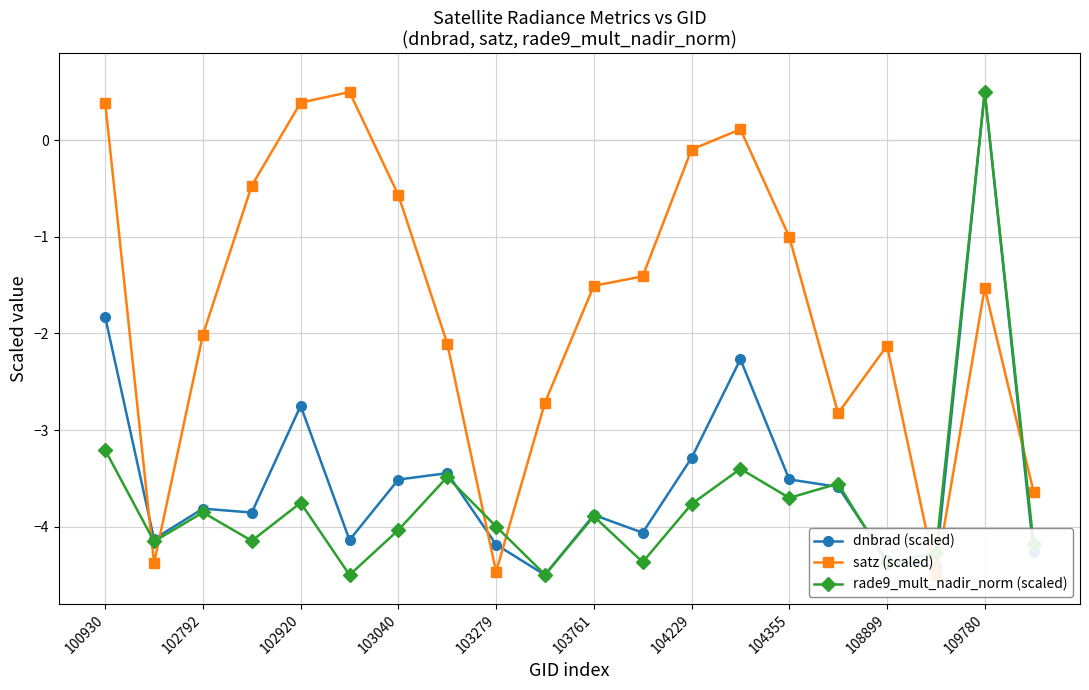

The value of dnbrad (scaled) at 104355 is -5.7. True or false?

False